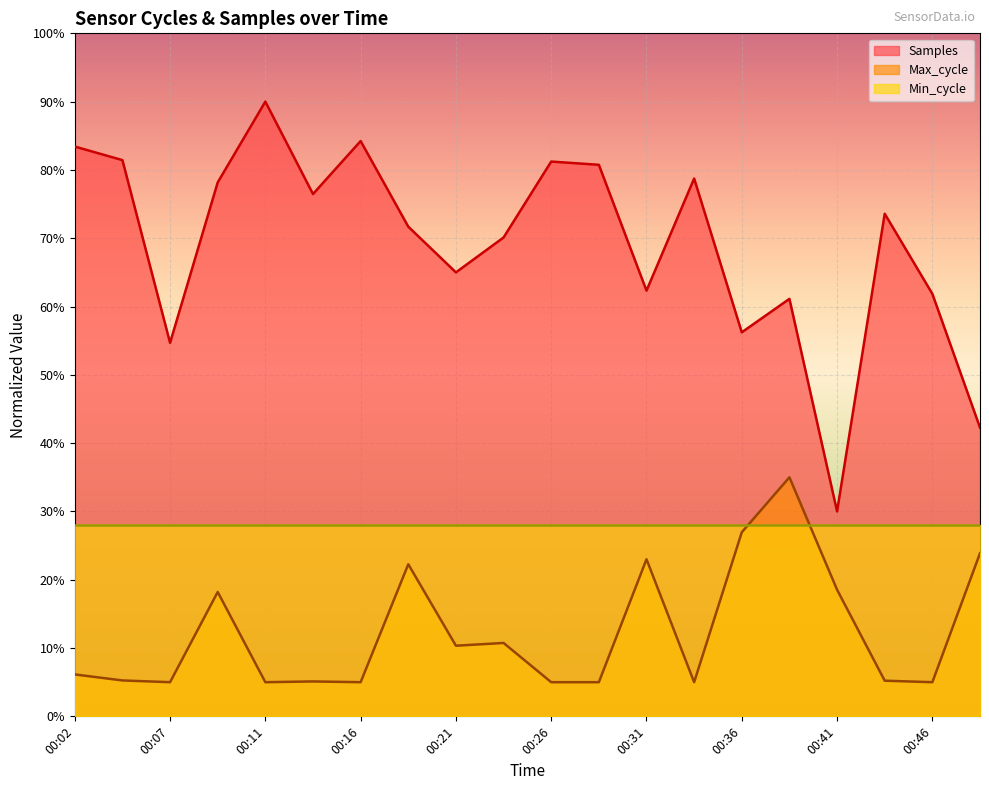

Which series has the widest spread of values?

Samples